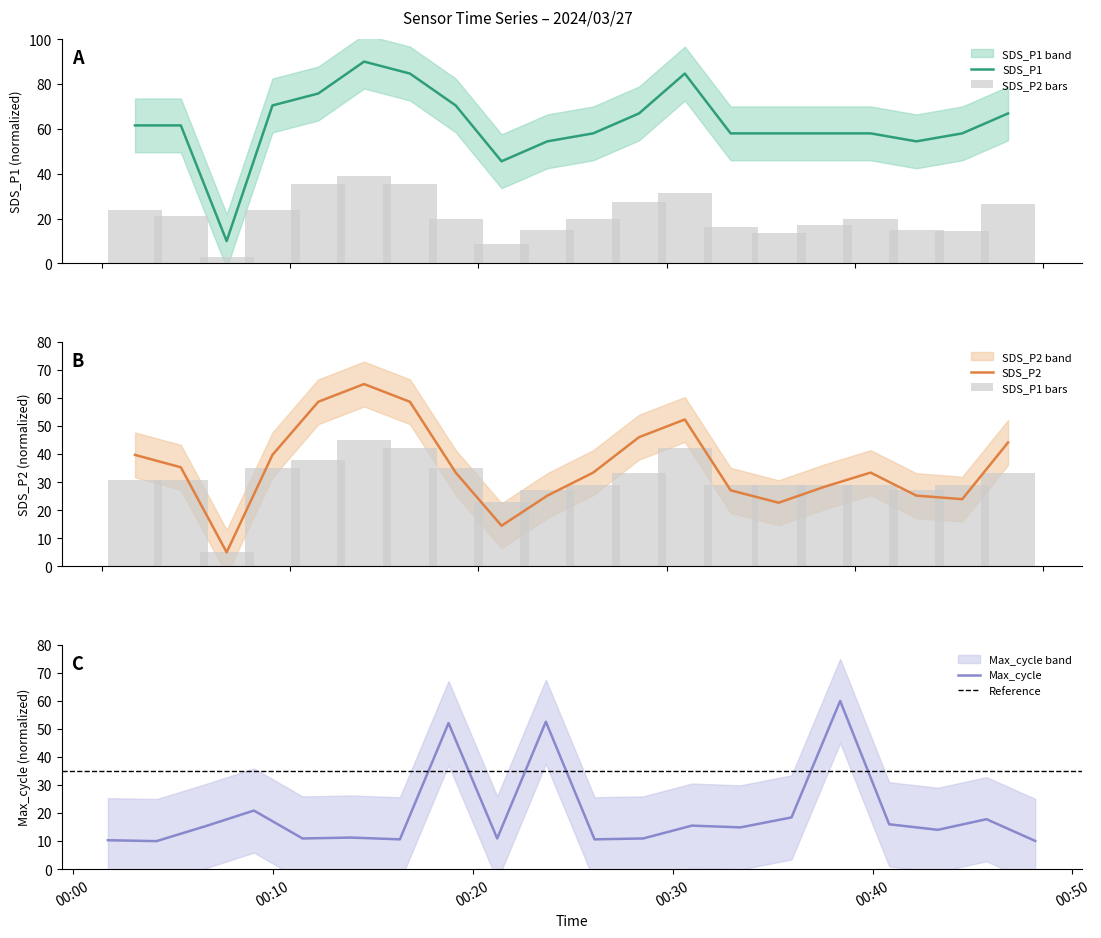

Are the bars grouped side by side (vs. stacked)?

Yes